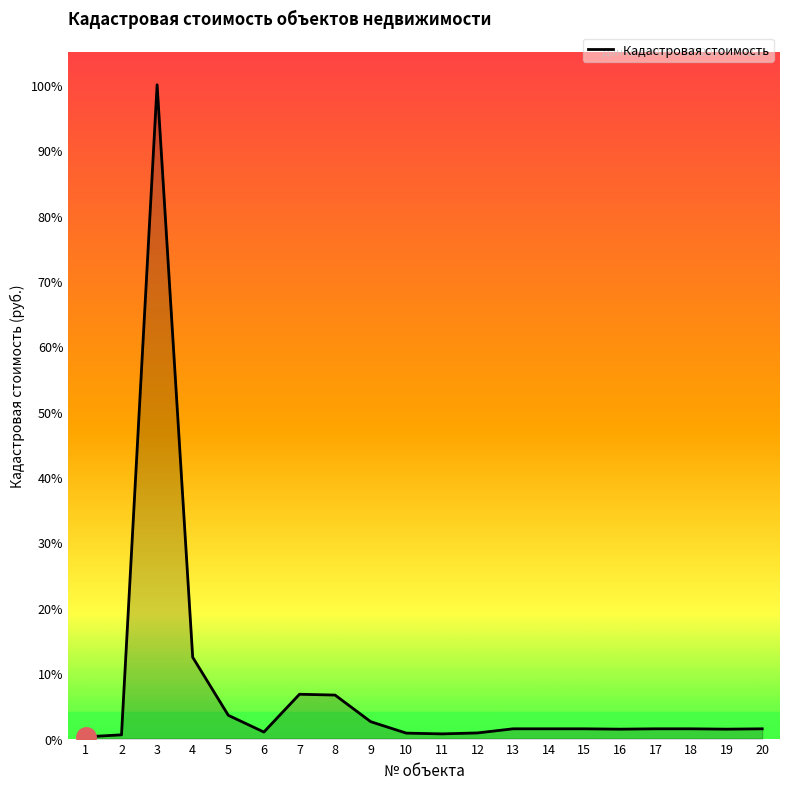

What is the approximate value at 14?

38471.8